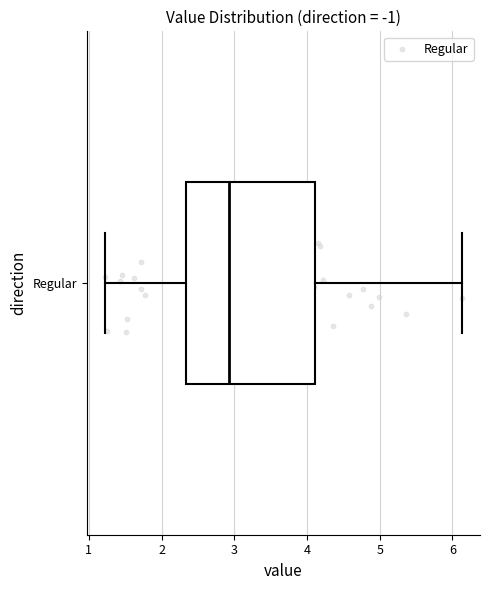

Where does the left whisker of the box for Regular end on the x-axis? The values are not printed on the chart, so give them approximately, as read against the axis.

1.2